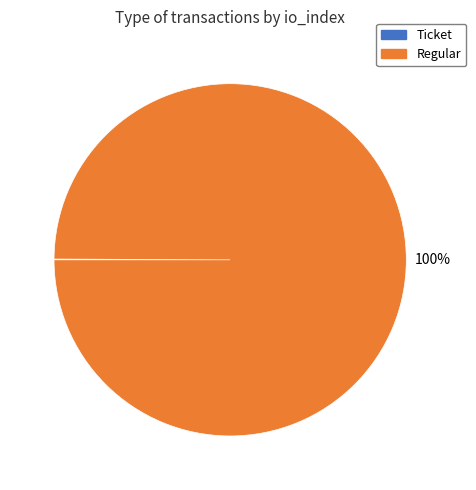

Is it true that Regular is 100% of the pie?

True